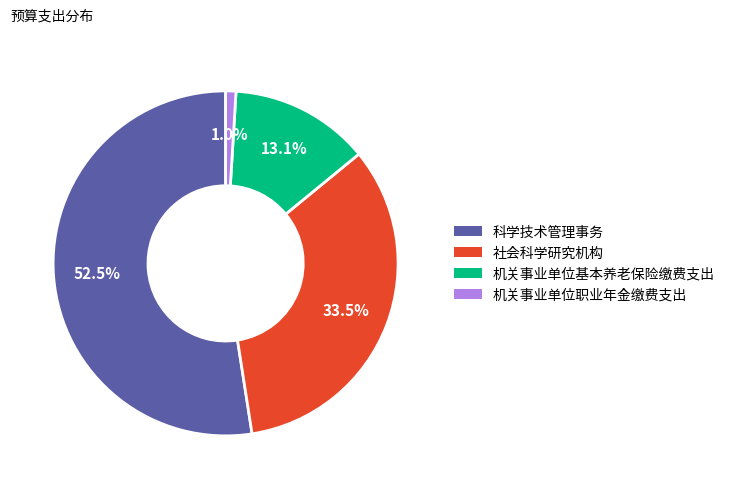

To the nearest percent, what is the average slice percentage?

25%